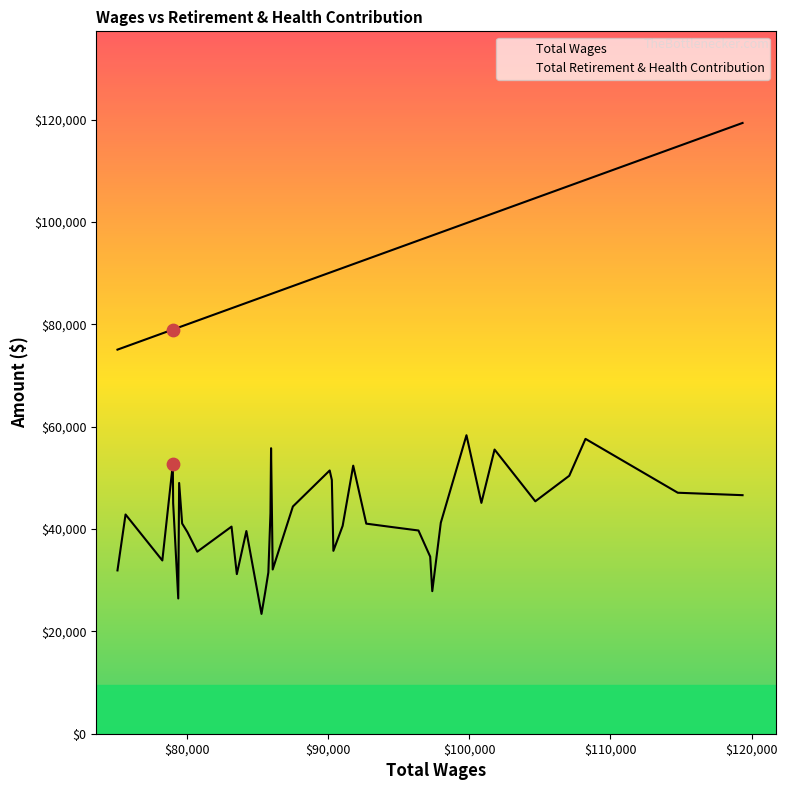

Which series reaches the minimum Y coordinate?

Total Retirement & Health Contribution line